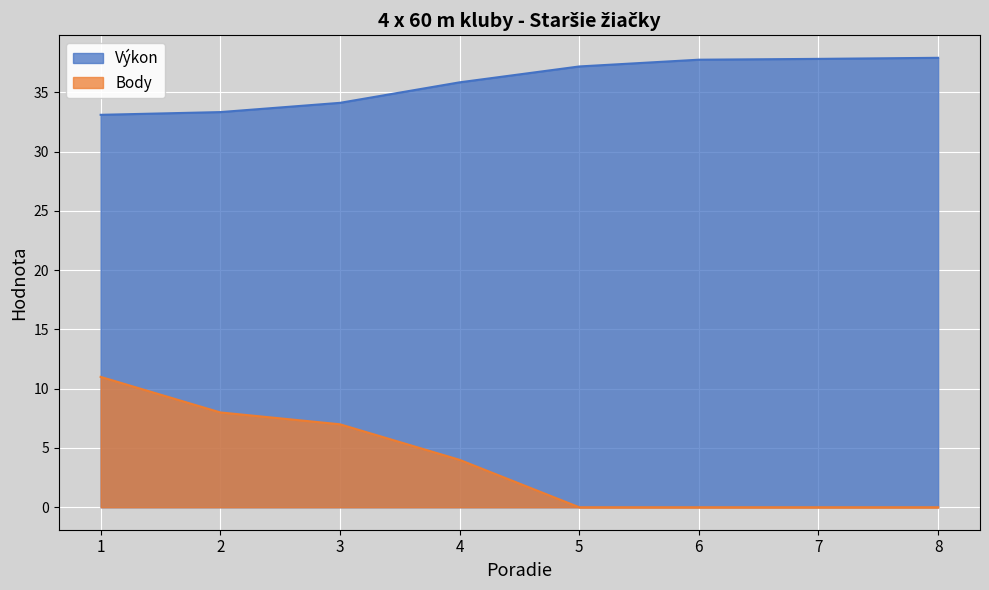

What is the difference between the second highest and minimum values in the Body series?

8.0